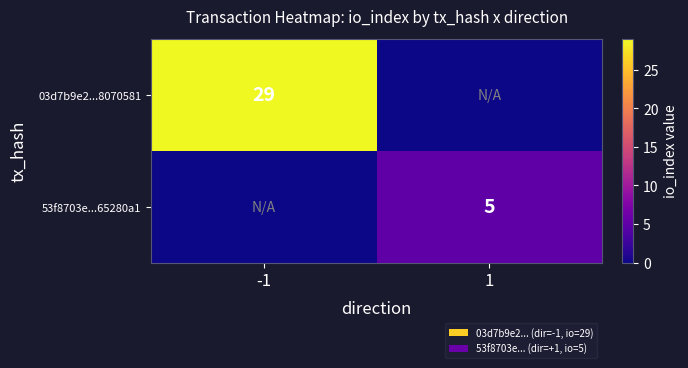

The value of 03d7b9e2...8070581 at -1 is 29. True or false?

True